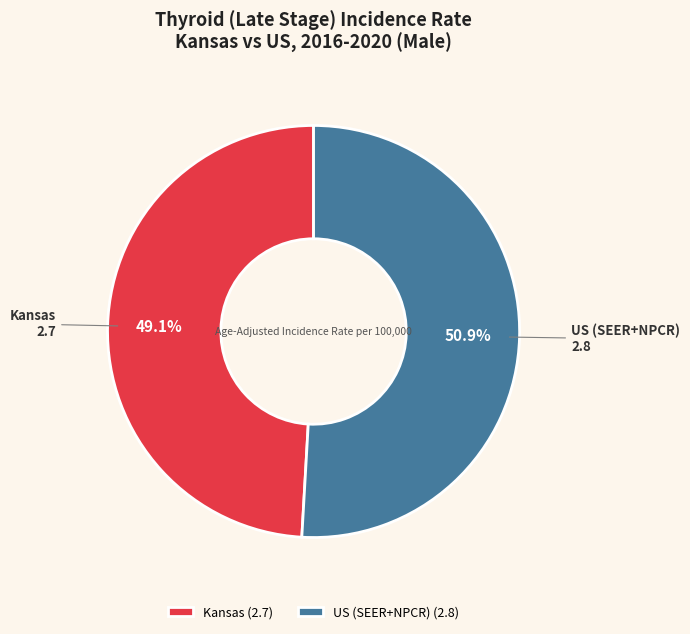

To the nearest percent, what is the combined percentage of US (SEER+NPCR) and Kansas?

100%